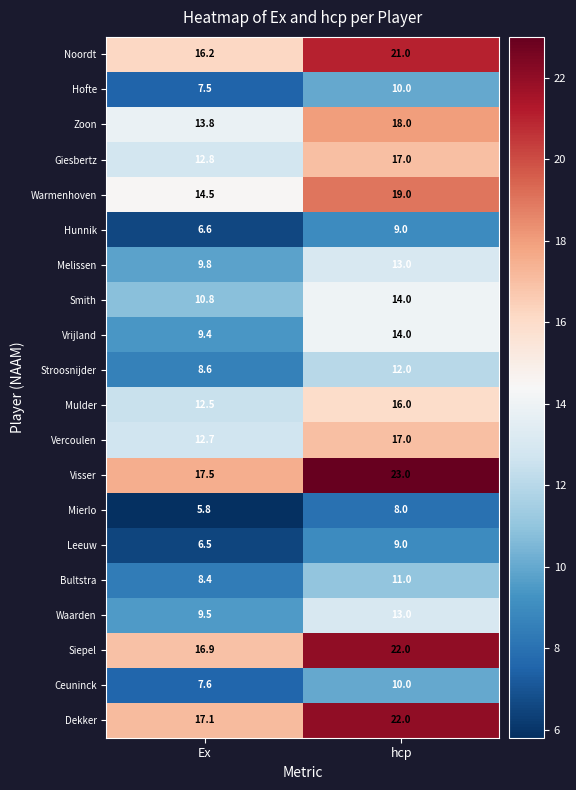

How many series are shown in this chart?

20